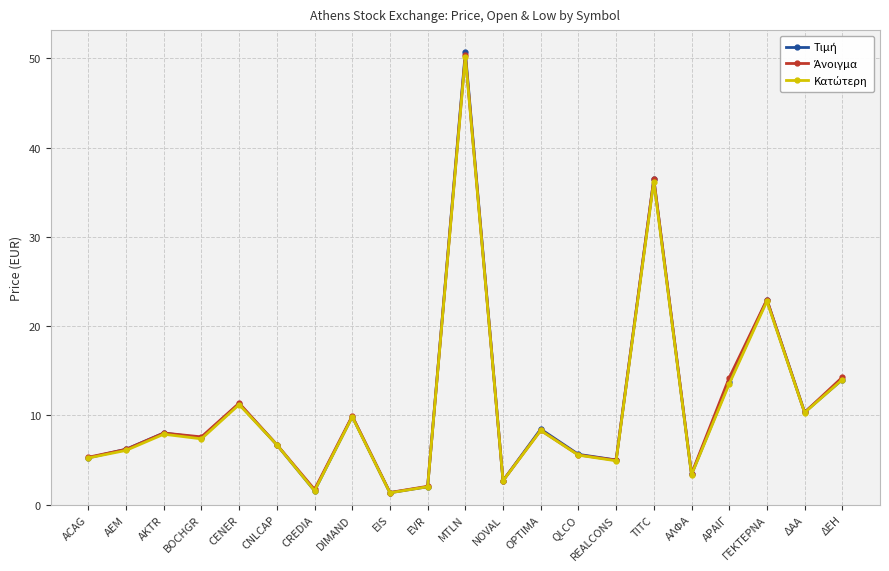

At which category does the chart reach its peak across all series?

MTLN